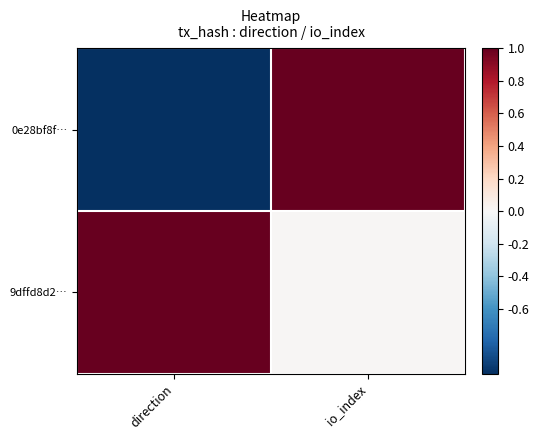

Reading left to right, transcribe all the data shown in this chart.

0e28bf8f…: direction=-1.0	io_index=1.0
9dffd8d2…: direction=1.0	io_index=0.0